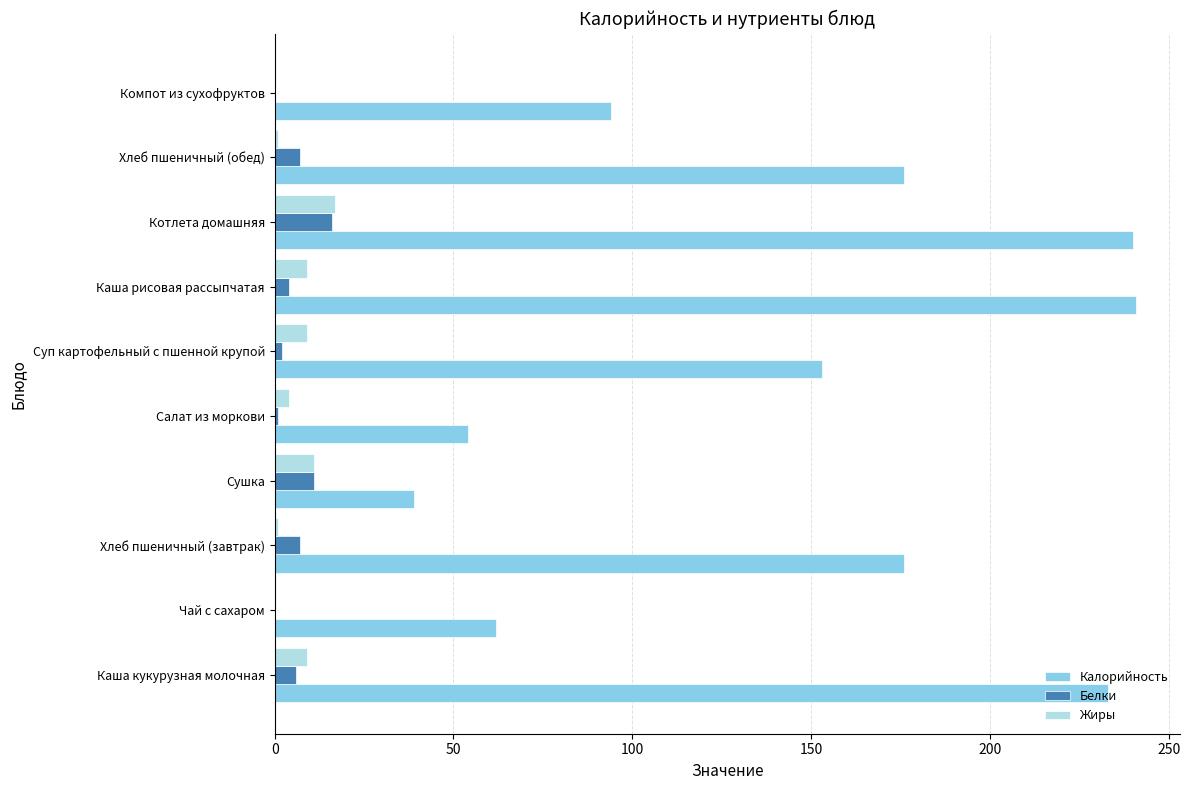

Between Хлеб пшеничный (завтрак) and Компот из сухофруктов, which series saw the biggest shift?

Калорийность